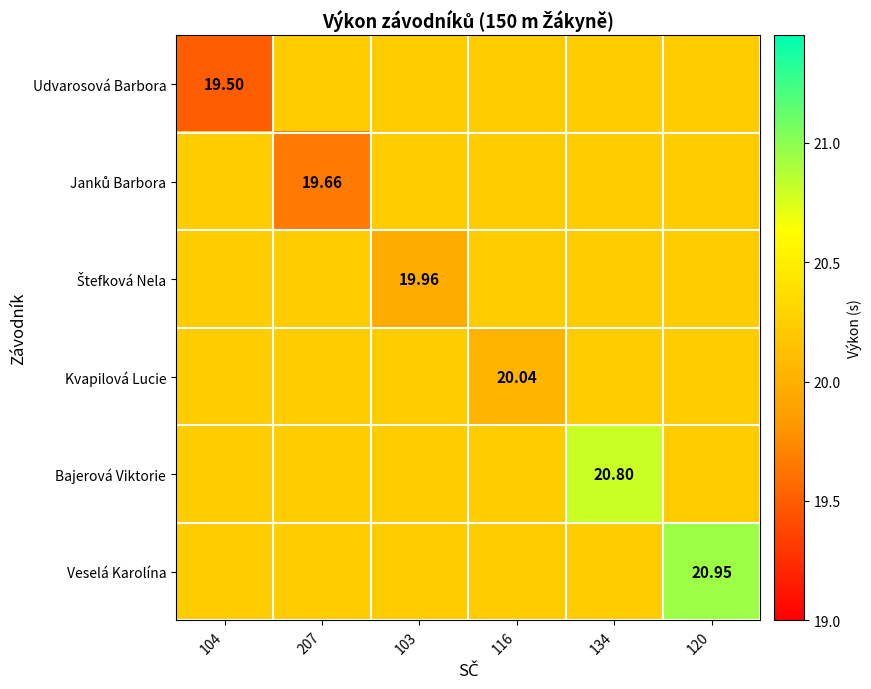

How many series are shown in this chart?

6